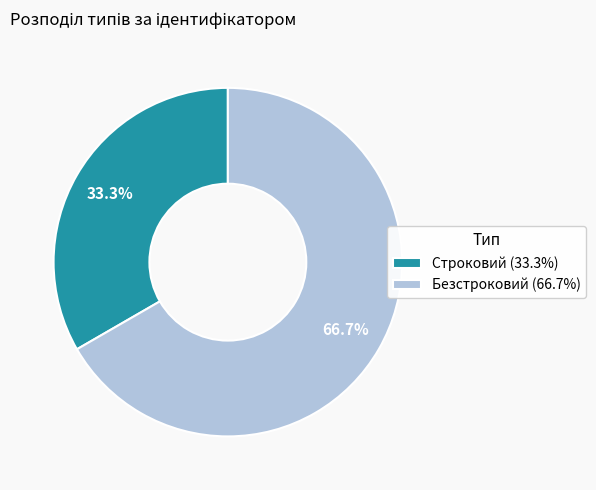

Approximately how many times larger is the value at Строковий (33.3%) compared to Безстроковий (66.7%)?

0.5